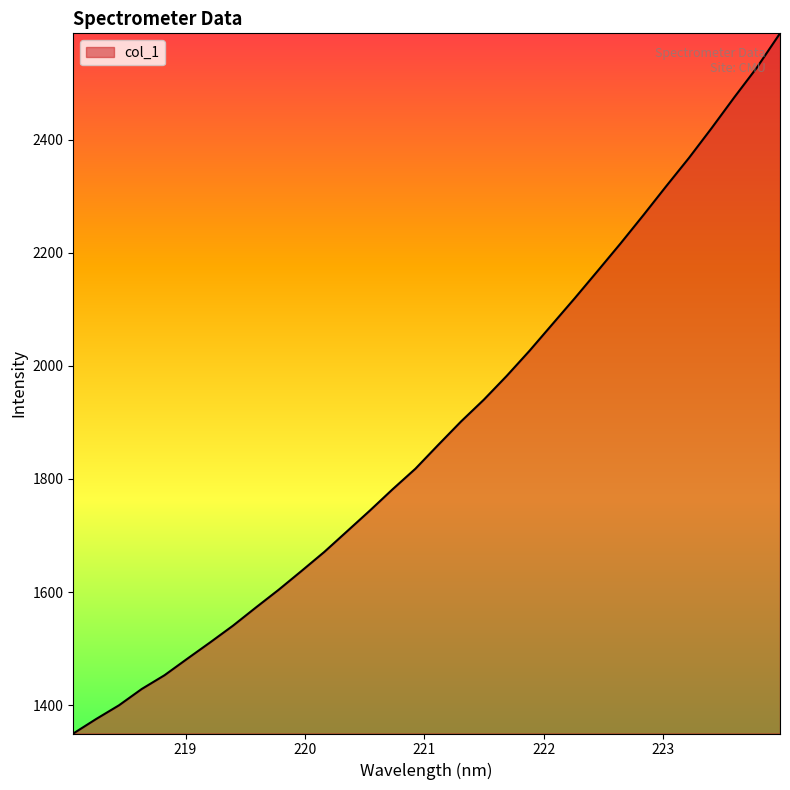

What is the greatest value displayed?

2588.6